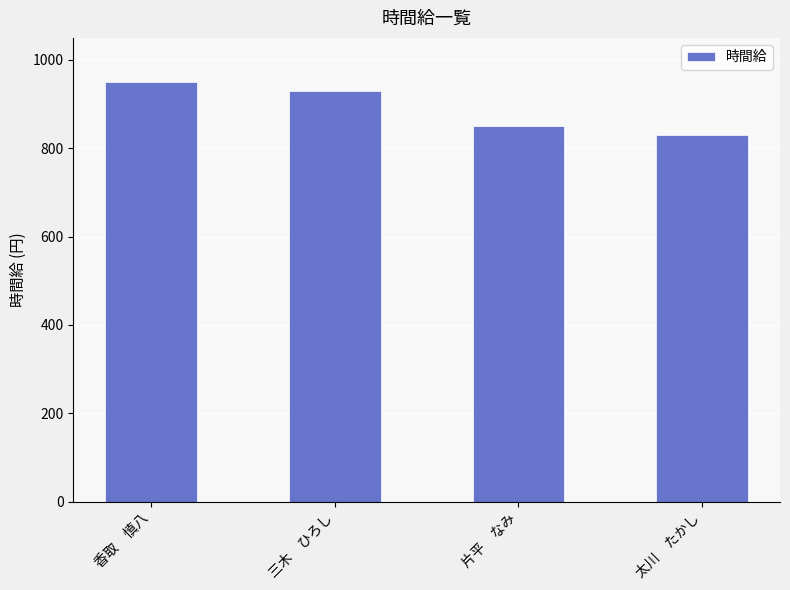

Rank the categories by value from highest to lowest.

香取　慎八, 三木　ひろし, 片平　なみ, 太川　たかし